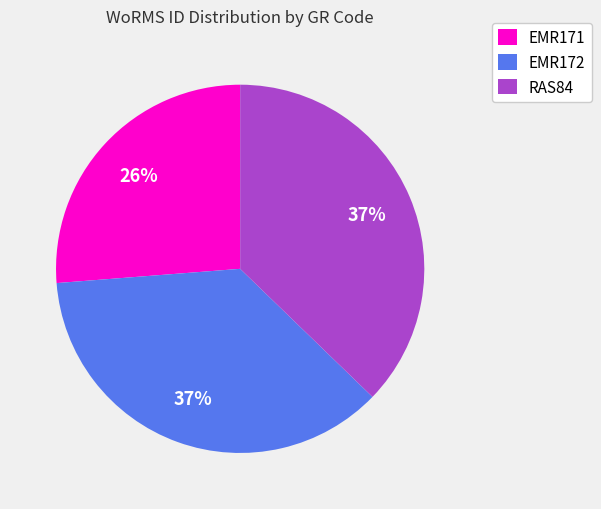

To the nearest percent, what is the combined percentage of EMR171 and EMR172?

63%